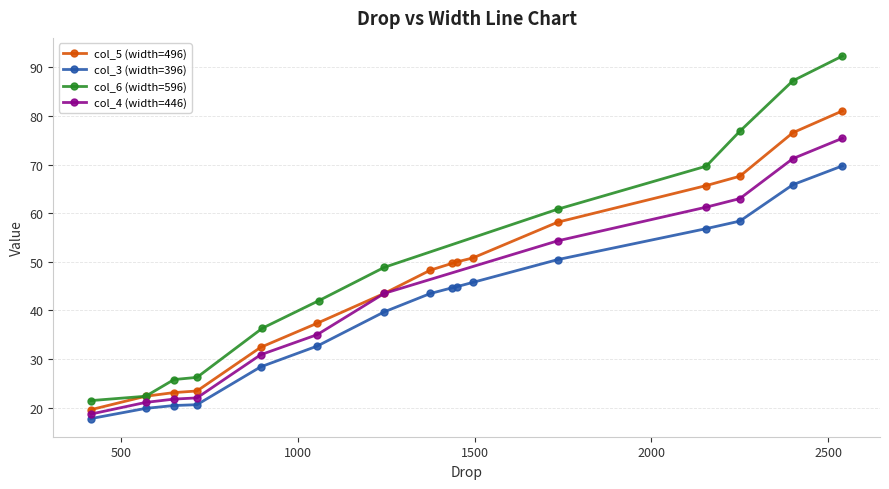

What is the maximum value for col_4 (width=446)?

75.4